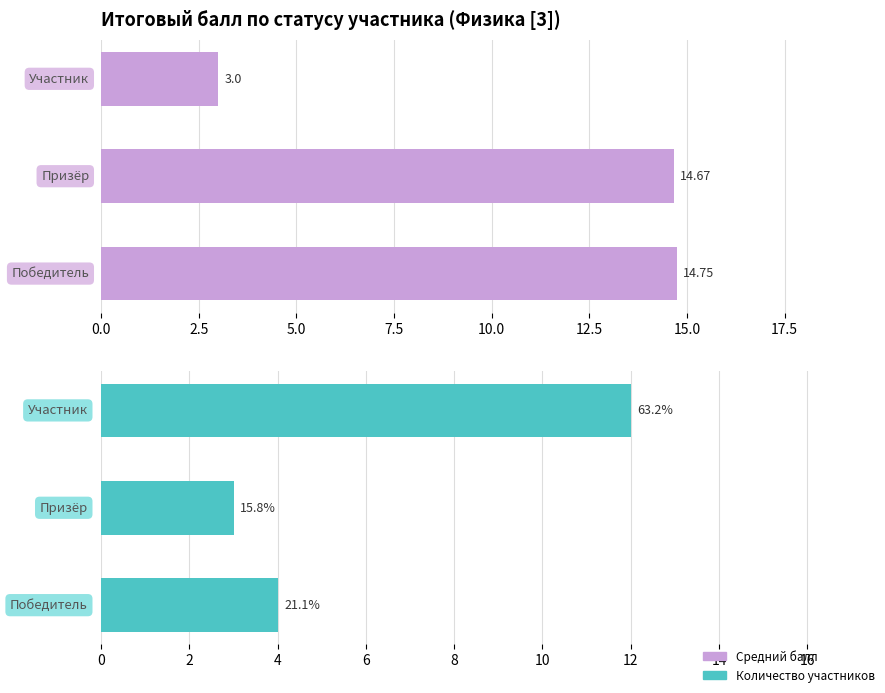

What is the lowest value of the Средний балл series?

3.0